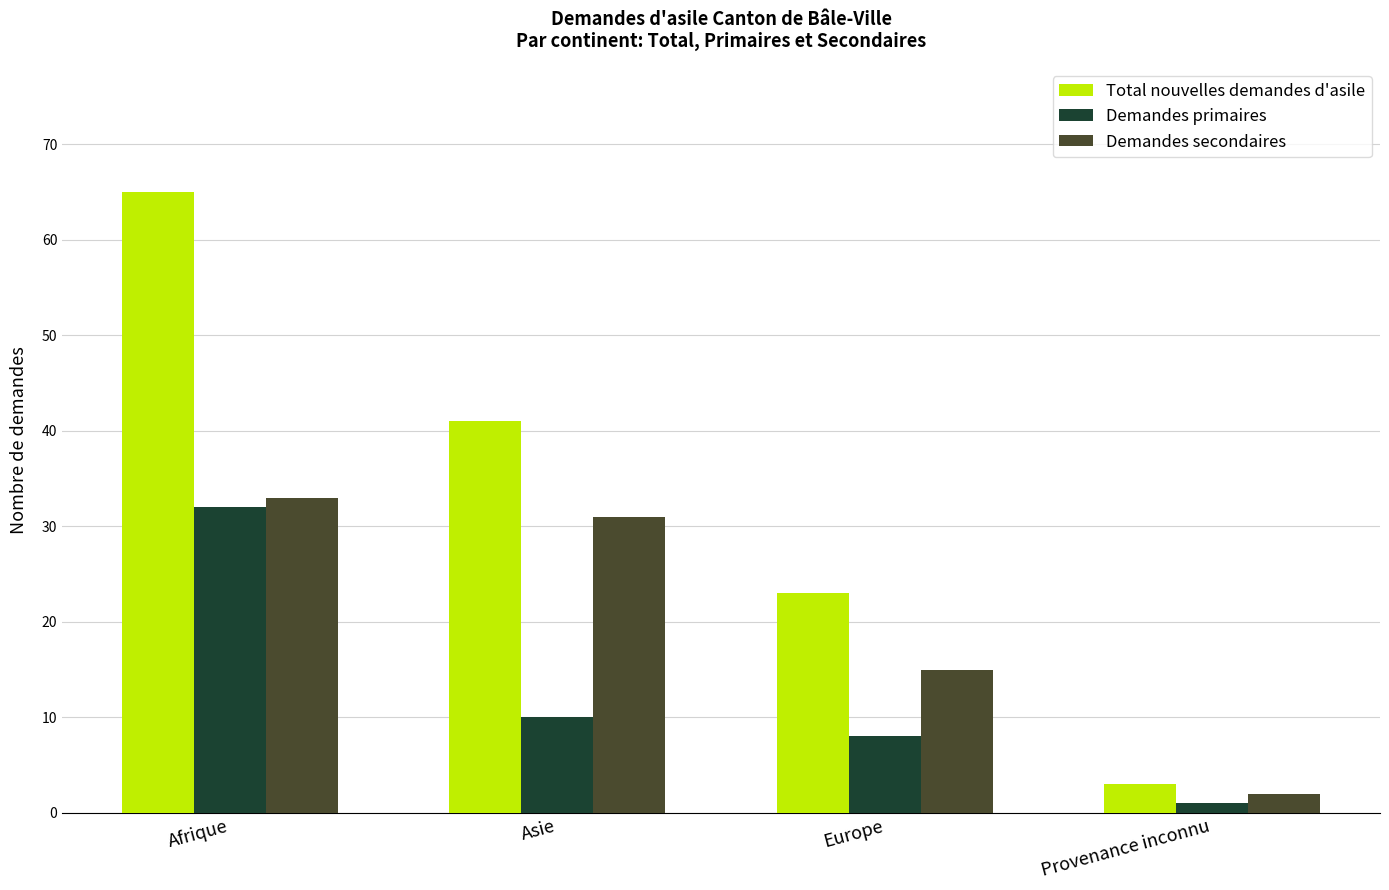

Reading left to right, list all the values displayed in this chart.

Total nouvelles demandes d'asile: 65	41	23	3
Demandes primaires: 32	10	8	1
Demandes secondaires: 33	31	15	2